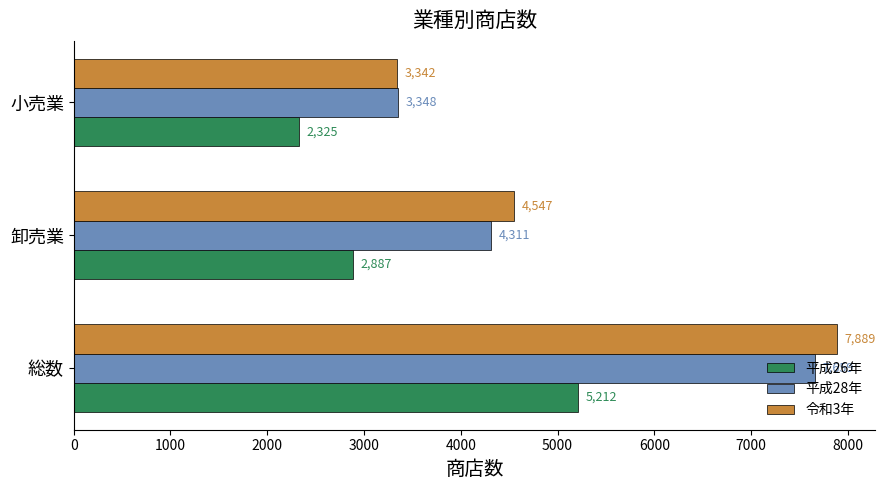

Is it true that 平成26年 equals 2325 at 小売業?

True